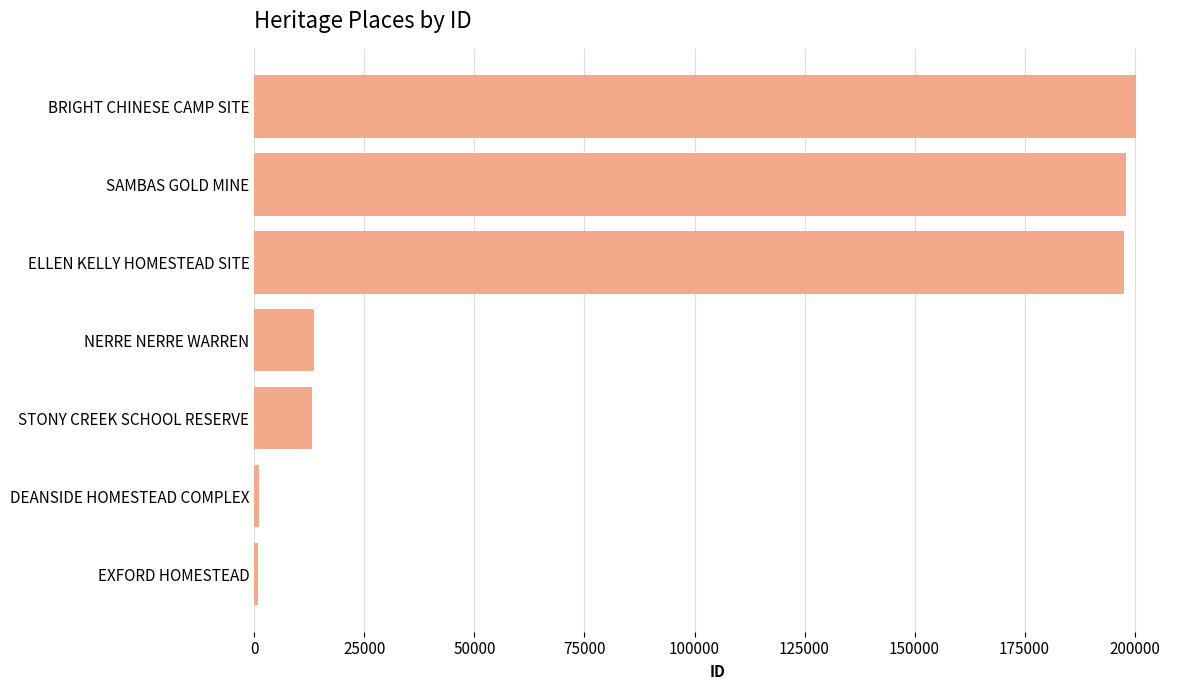

What is the sum of all values?

624286